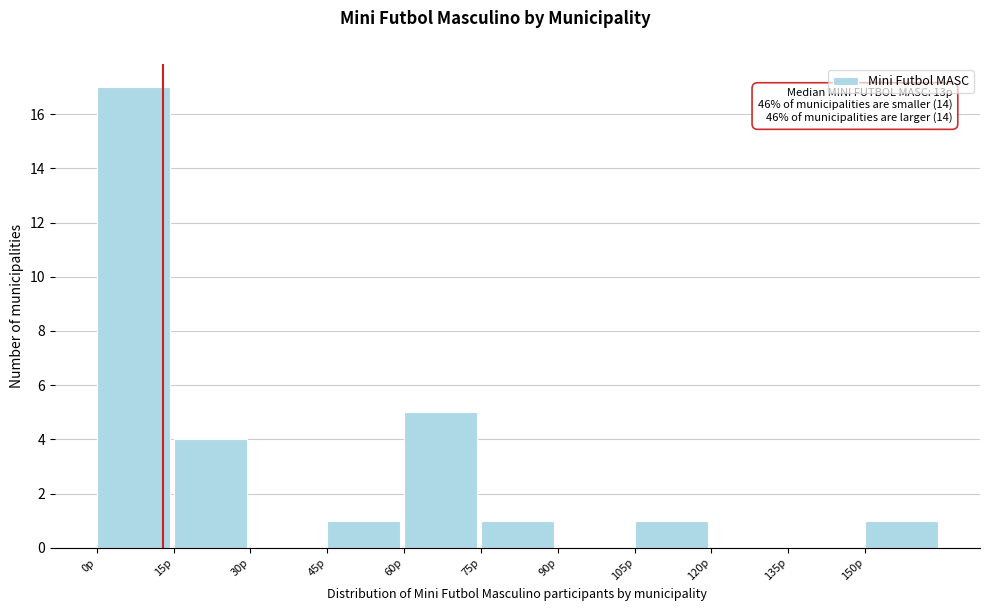

Over which range of the x-axis is the bar tallest?

0 to 15